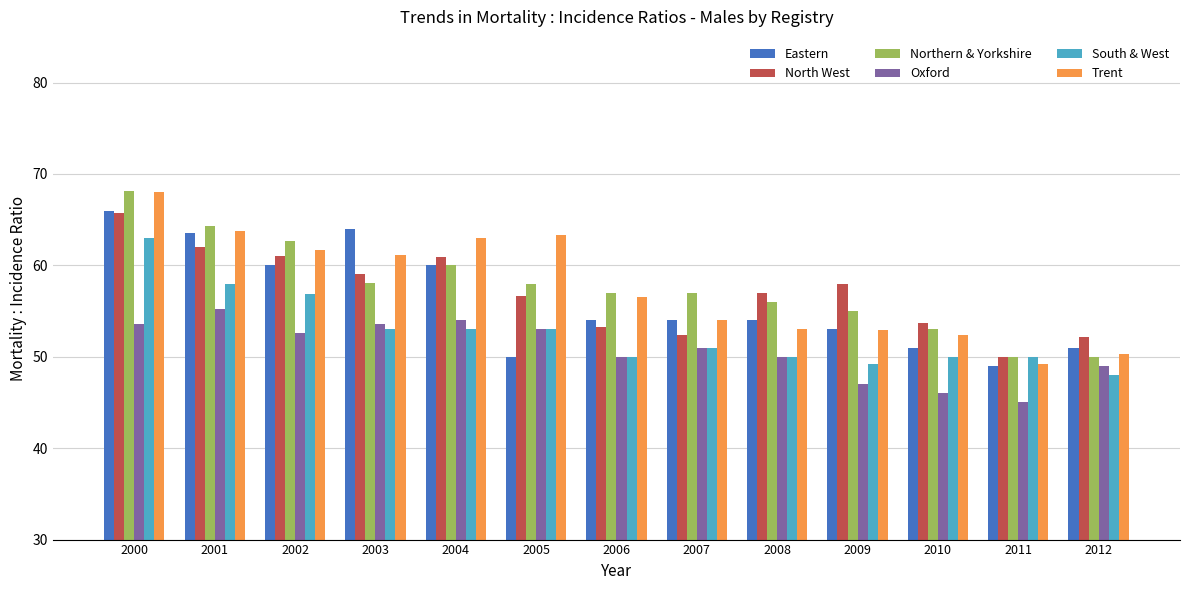

What is the sum of the South & West values at 2008 and 2002?

106.9